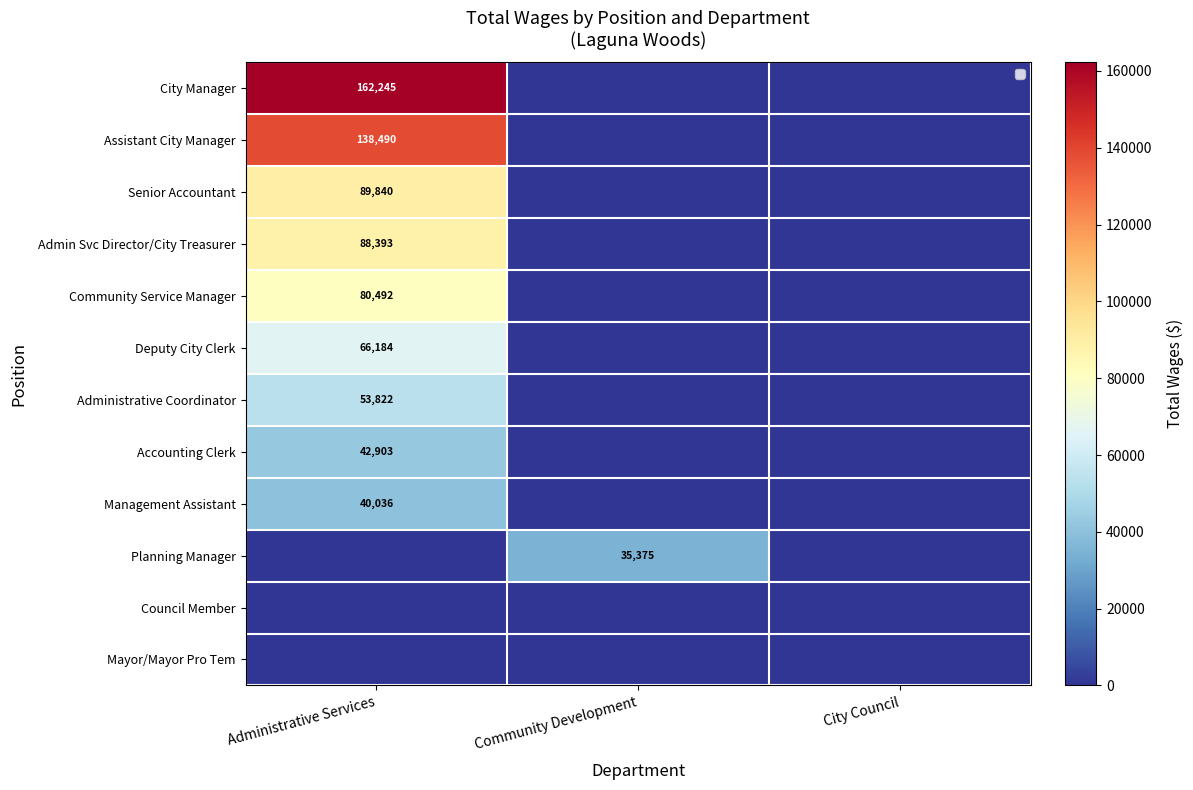

Is the value of City Manager at Administrative Services greater than the value of Management Assistant at Administrative Services?

Yes